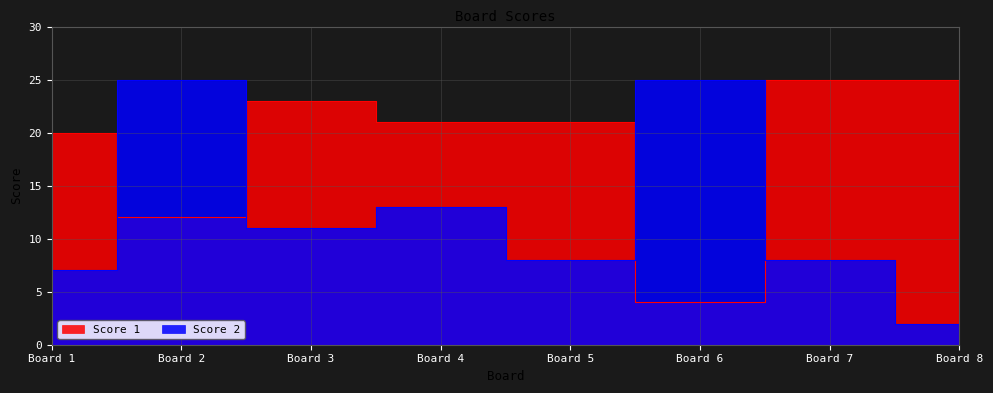

How many categories are shown in the chart?

8